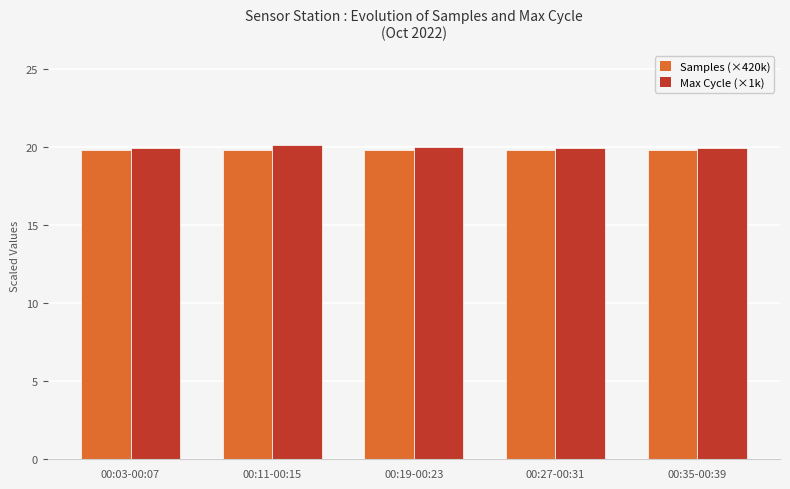

Is it true that Samples (×420k) equals 10.8 at 00:11-00:15?

False